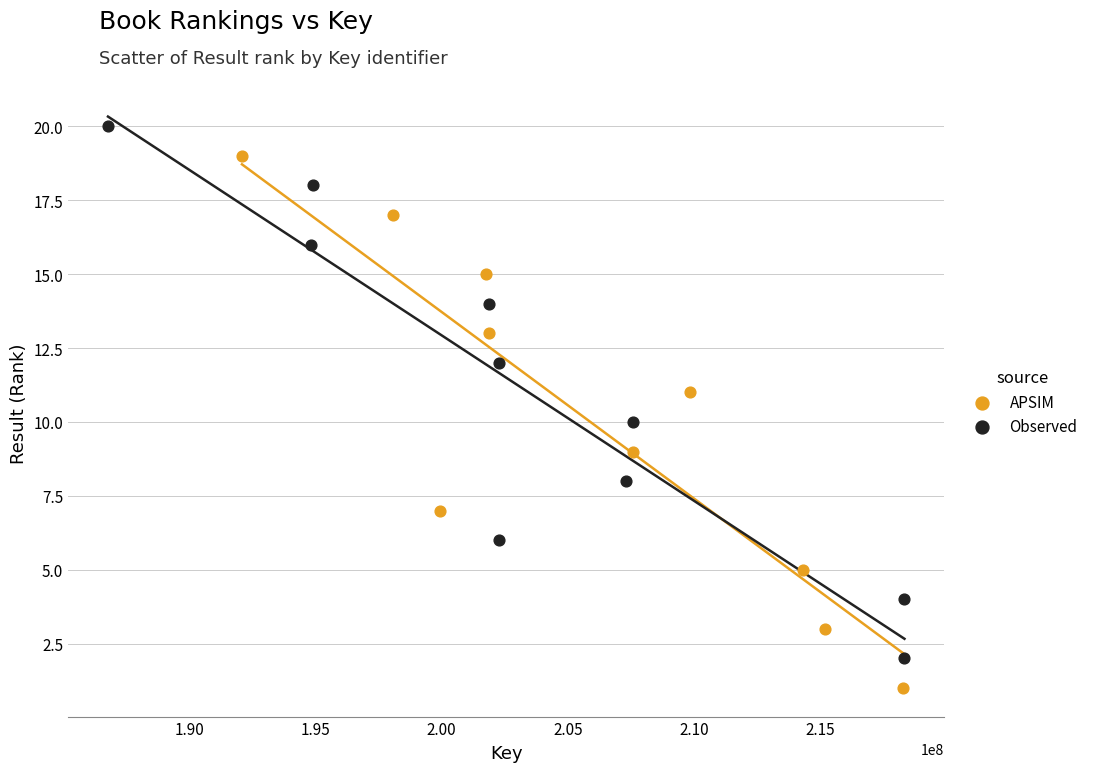

Which series contains the highest Y value?

Observed